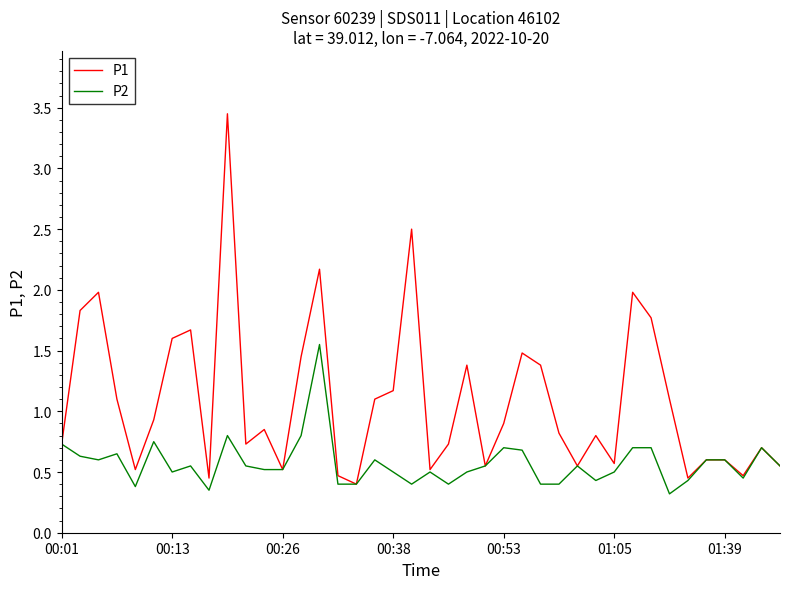

Rank the series by their maximum value, from highest to lowest.

P1, P2